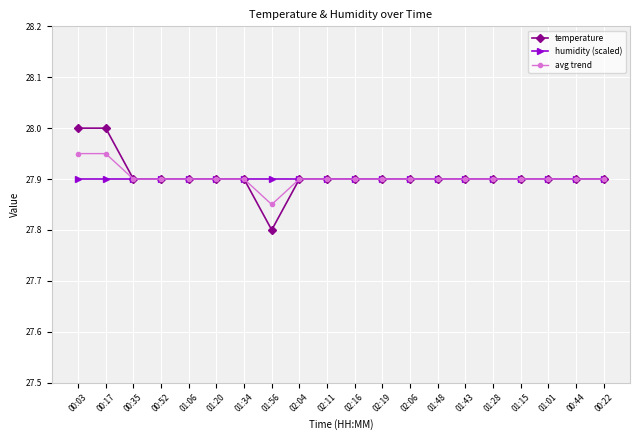

What is the total value across all series at 01:48?

83.7